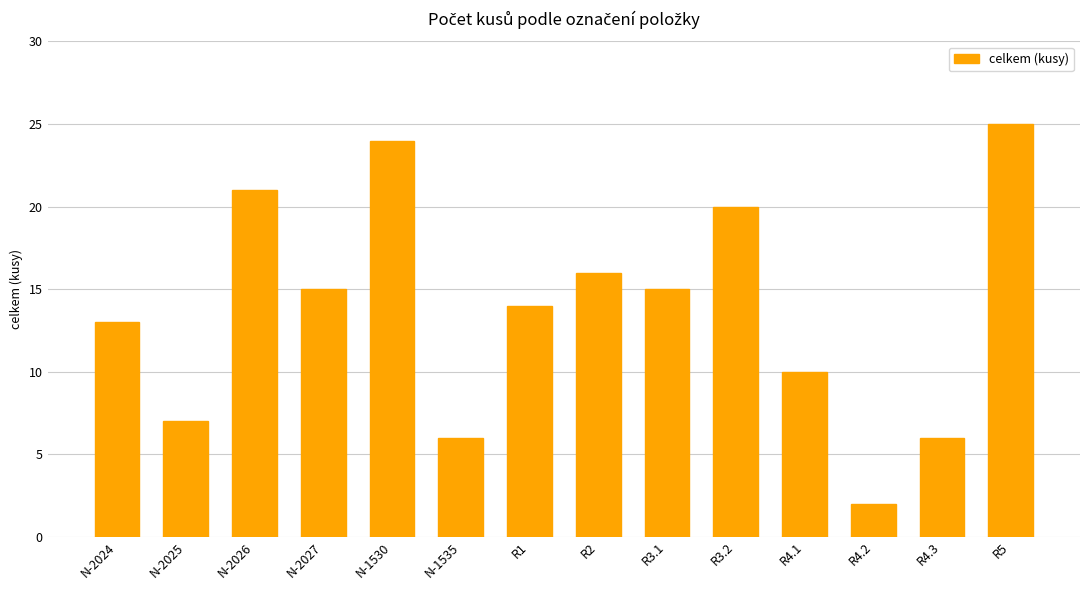

What is the value of the 2nd bar from the left?

7